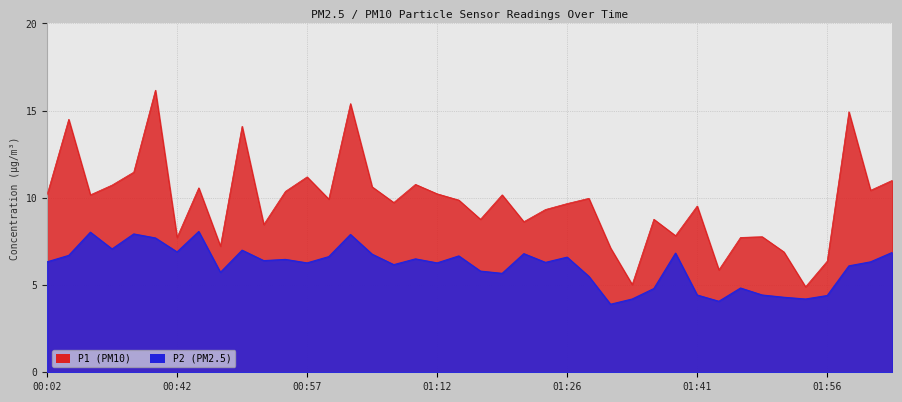

The P1 series shows 5.0 at 01:34. True or false?

True